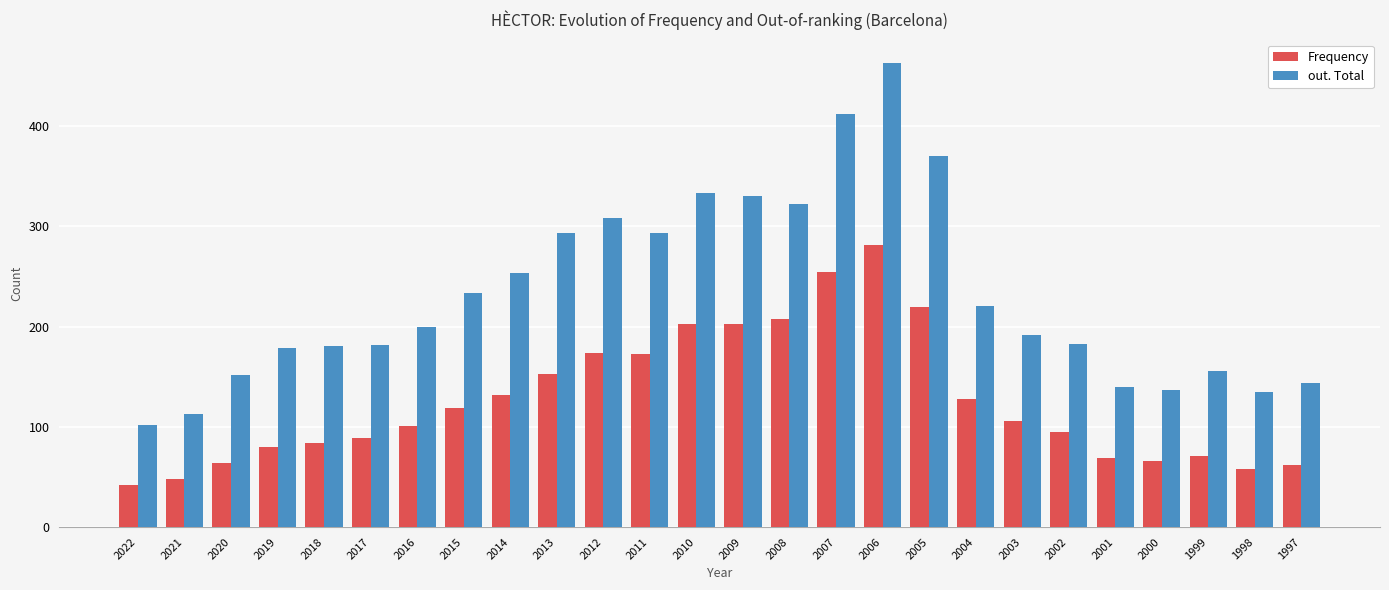

Rank the series by their maximum value, from lowest to highest.

Frequency, out. Total